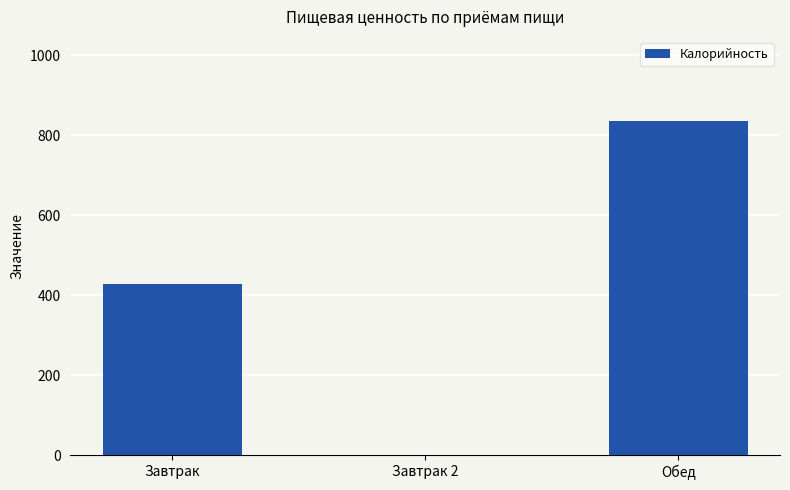

Is it true that the value at Обед is 1446?

False